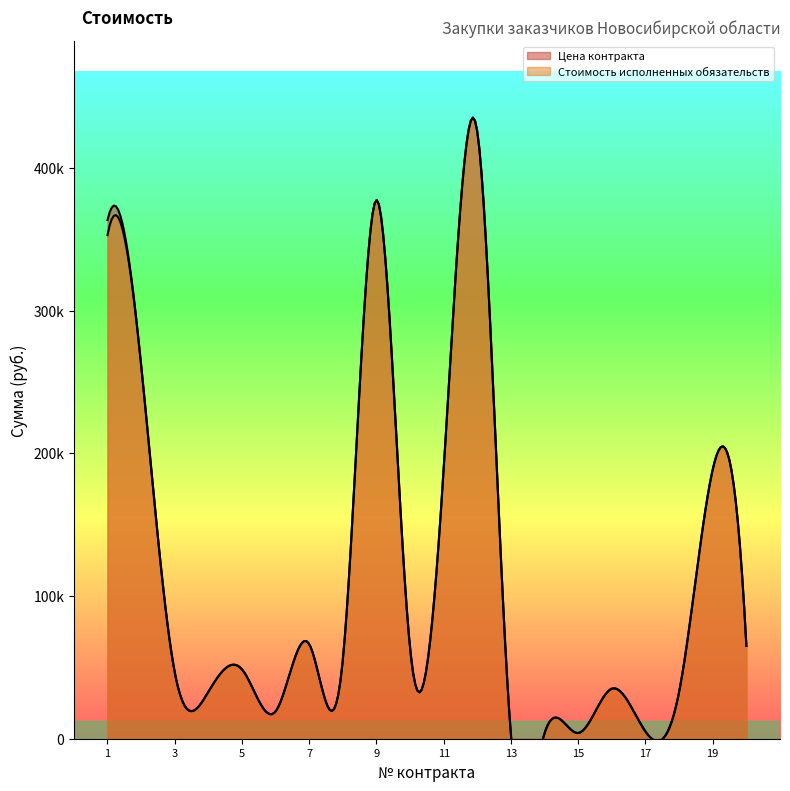

True or false: Стоимость исполненных обязательств and Цена контракта cross at least once.

False